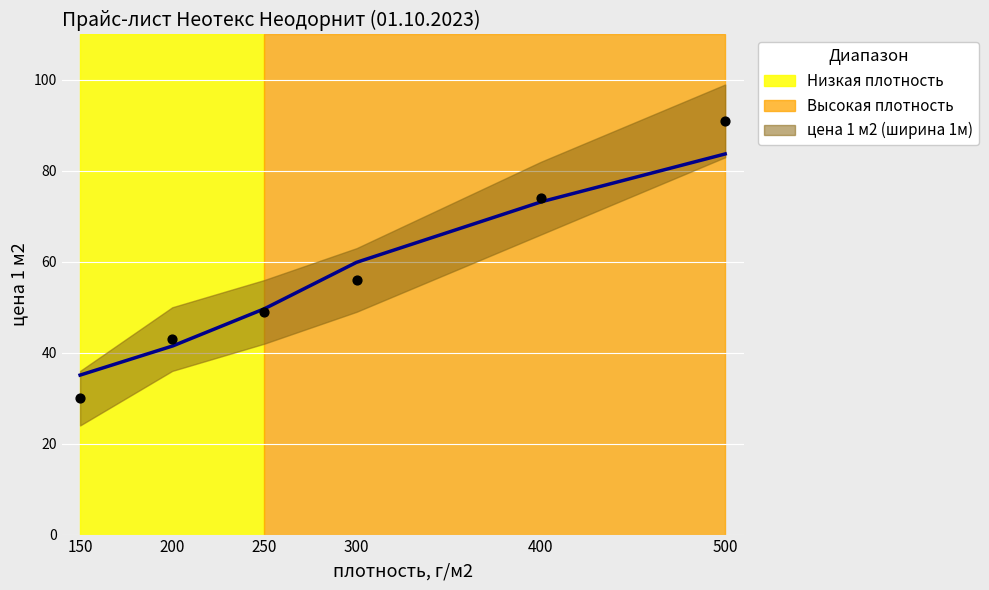

What is the change in value from 300 to 400?

+18